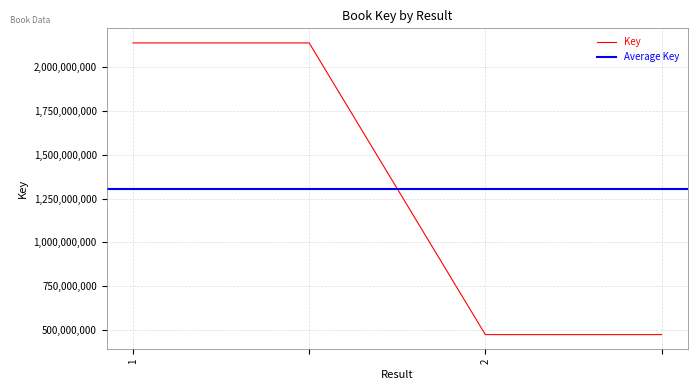

Is it true that the value at  is 2139698300?

True